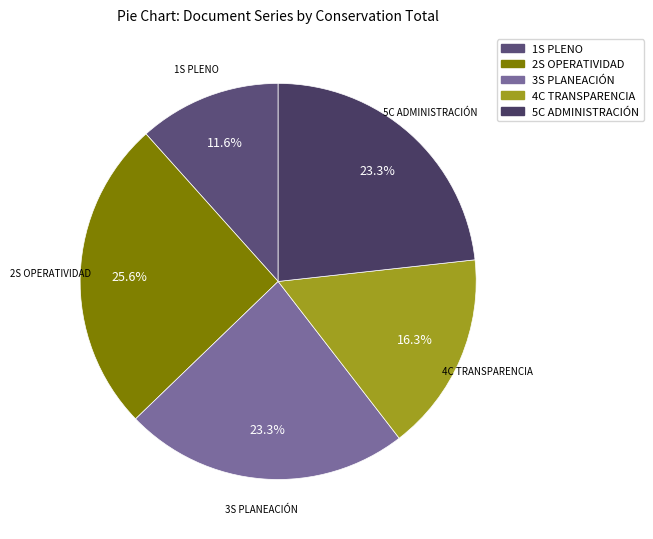

Combined, what portion of the pie is 1S PLENO and 2S OPERATIVIDAD?

37.2%